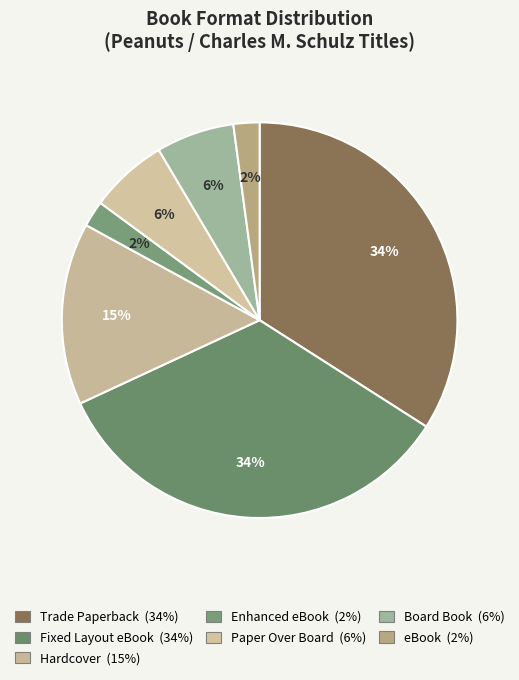

Is there a majority slice in this chart?

No